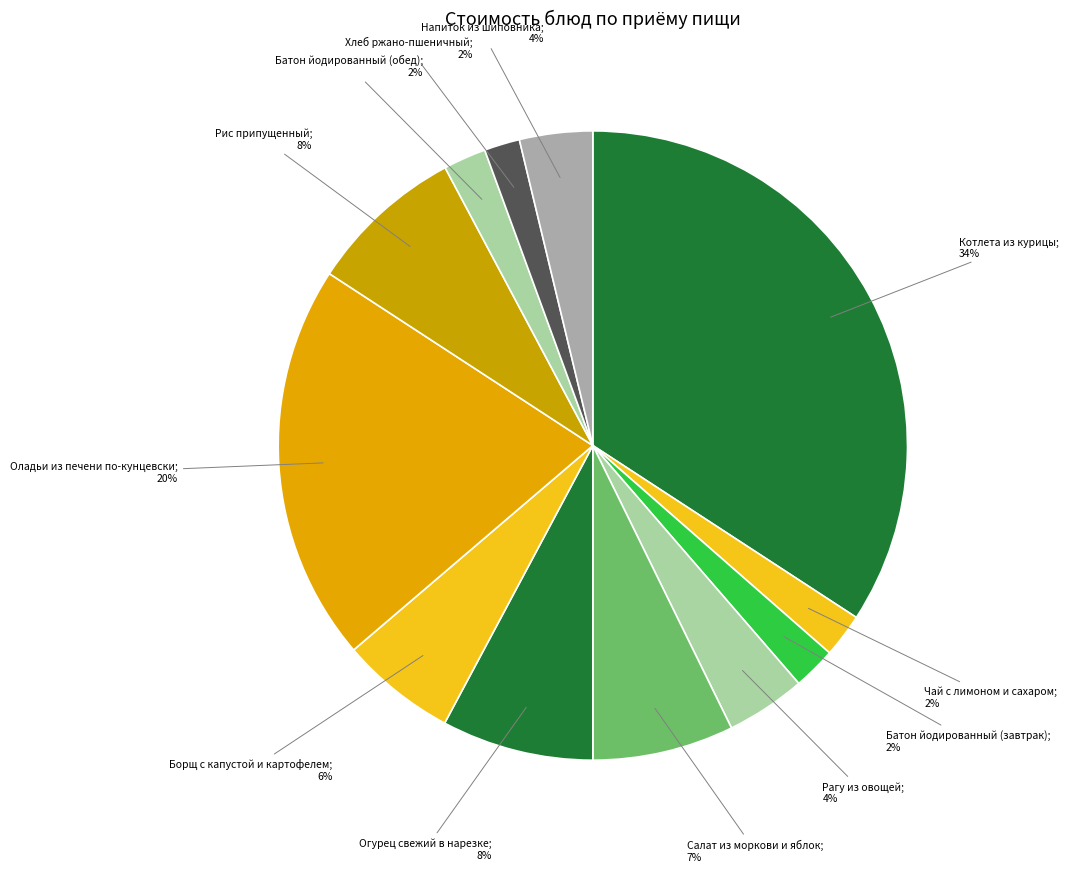

Count the number of slices in the pie.

12